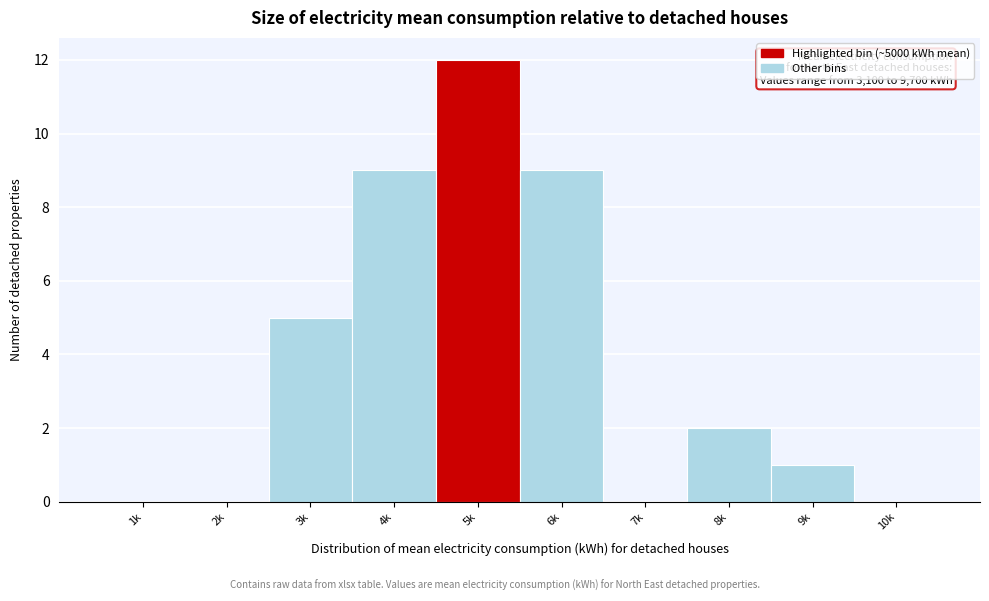

Reading left to right, list all the values displayed in this chart.

1k=0	2k=0	3k=5	4k=9	5k=12	6k=9	7k=0	8k=2	9k=1	10k=0